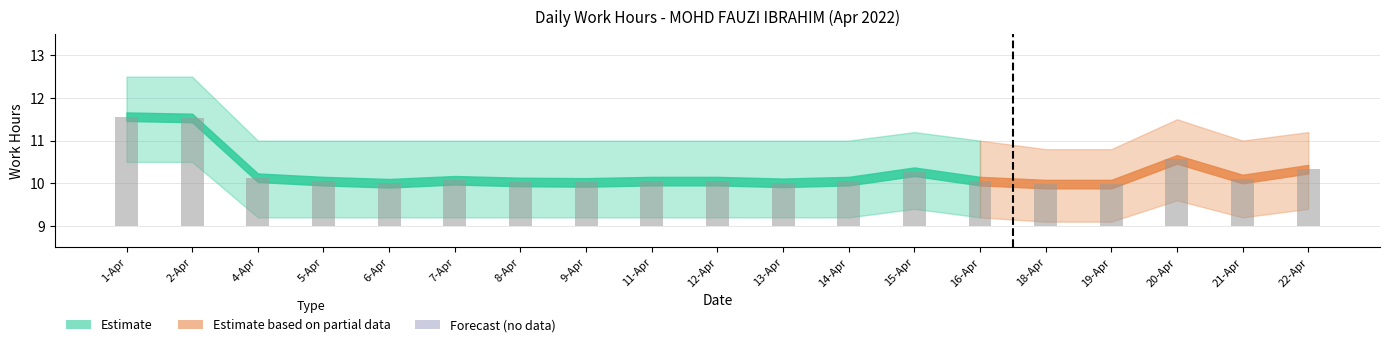

Reading left to right, list all the values displayed in this chart.

Low (Work Hours): 11.6	11.5	10.1	10.1	10.0	10.1	10.0	10.0	10.1	10.1	10.0	10.1	10.3	10.1	10.0	10.0	10.6	10.1	10.3
Upper Bound: 12.5	12.5	11.0	11.0	11.0	11.0	11.0	11.0	11.0	11.0	11.0	11.0	11.2	11.0	10.8	10.8	11.5	11.0	11.2
Lower Bound: 10.5	10.5	9.2	9.2	9.2	9.2	9.2	9.2	9.2	9.2	9.2	9.2	9.4	9.2	9.1	9.1	9.6	9.2	9.4